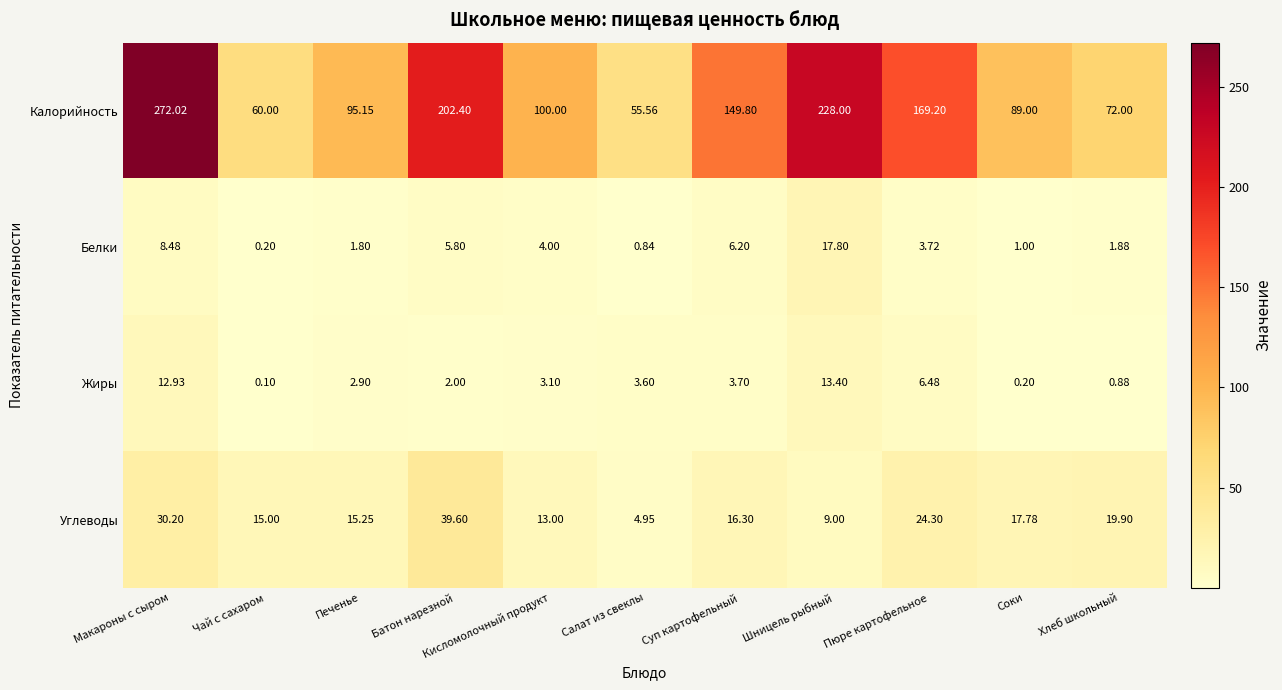

At which label does Белки reach its peak?

Шницель рыбный